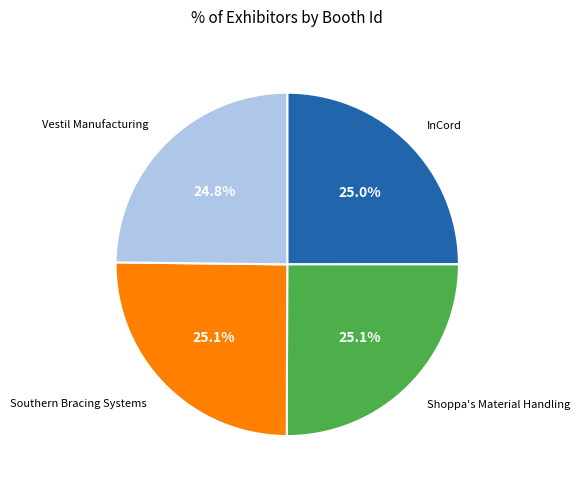

Approximately how many times larger is the value at Vestil Manufacturing compared to Southern Bracing Systems?

1.0